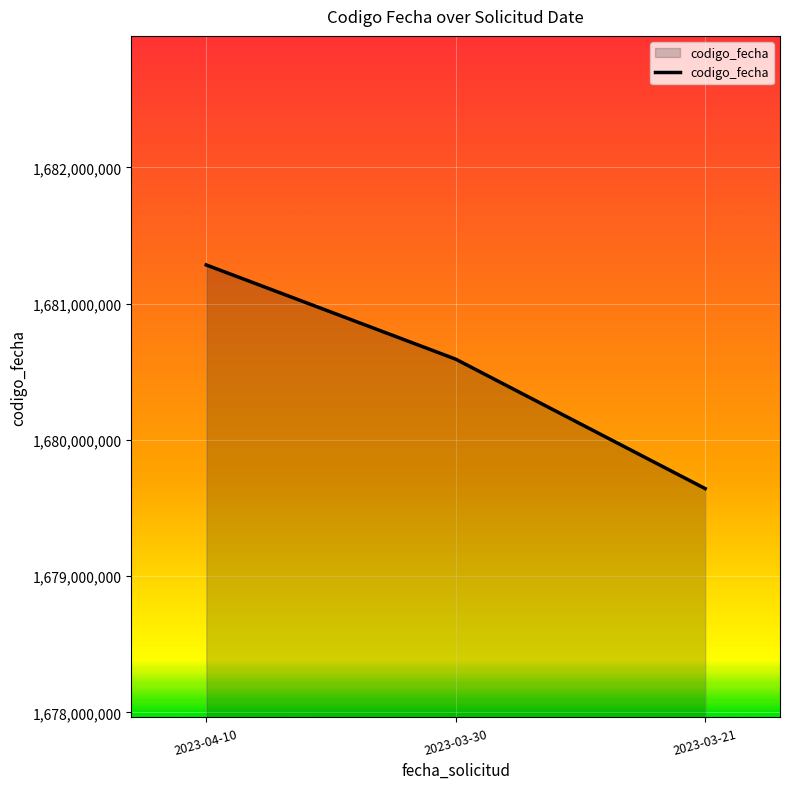

What is the sum of the values at 2023-03-30 and 2023-04-10?

3361877303